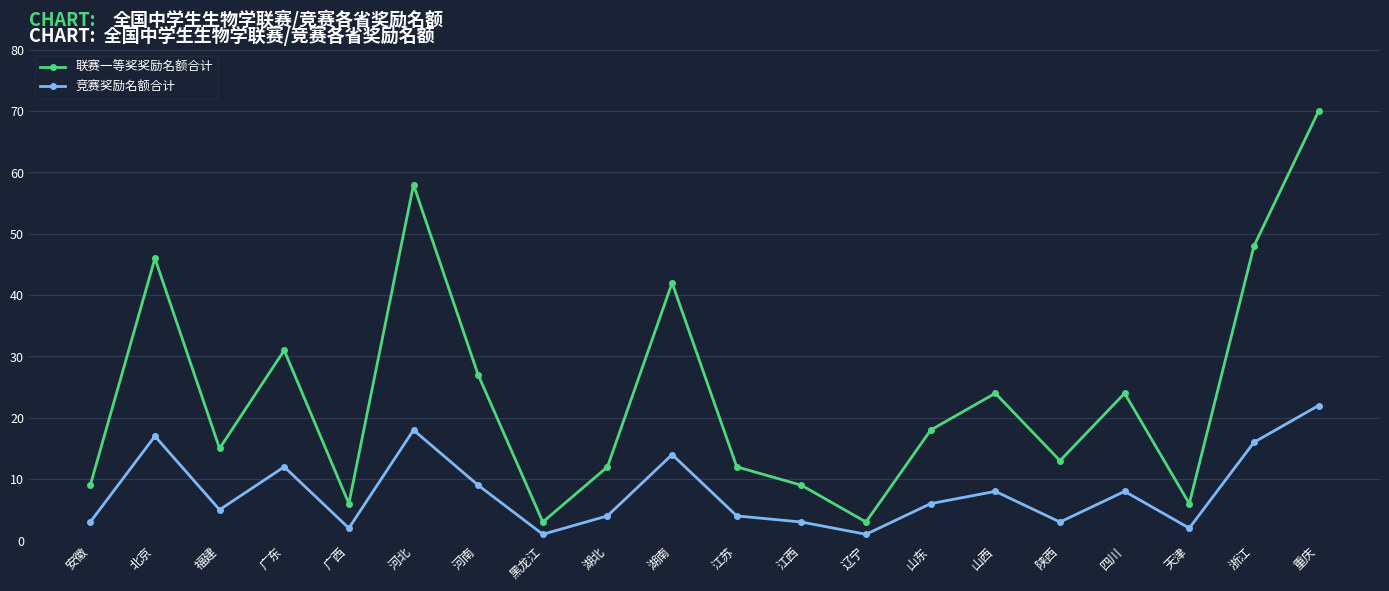

The 竞赛奖励名额合计 series shows 4 at 江苏. True or false?

True